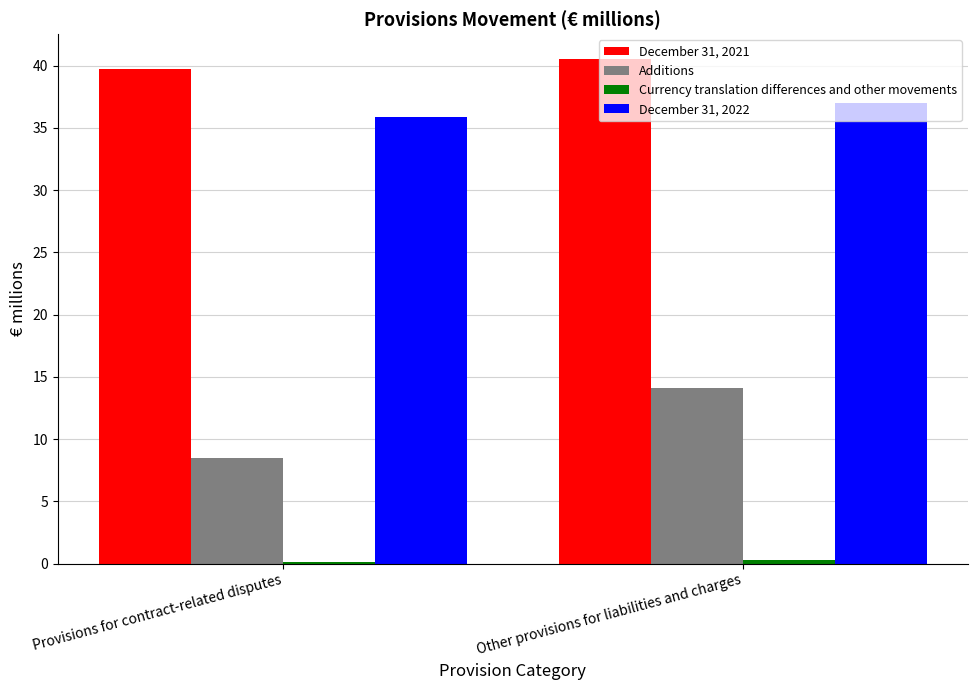

What is the maximum value shown in the chart?

40.5